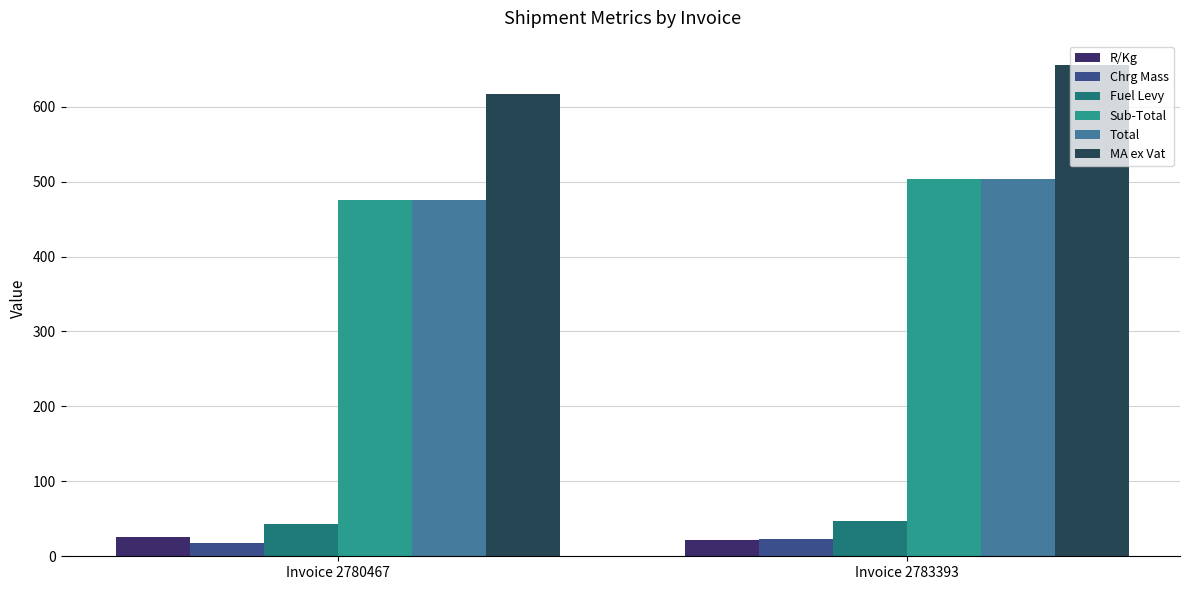

What value does the R/Kg series have at Invoice 2780467?

26.4